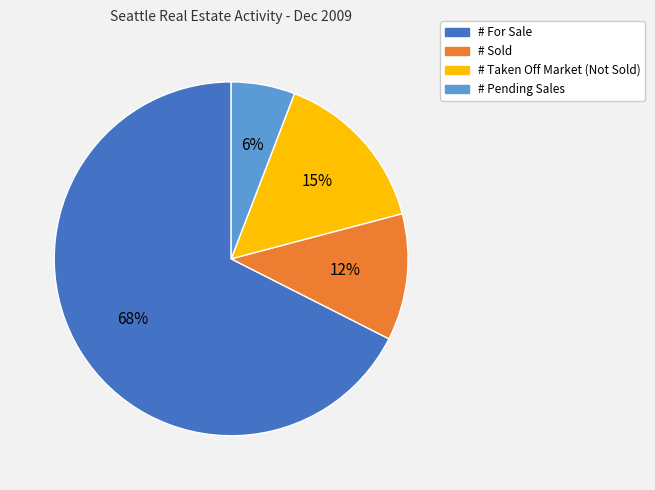

Rank the categories by value from lowest to highest.

# Pending Sales, # Sold, # Taken Off Market (Not Sold), # For Sale